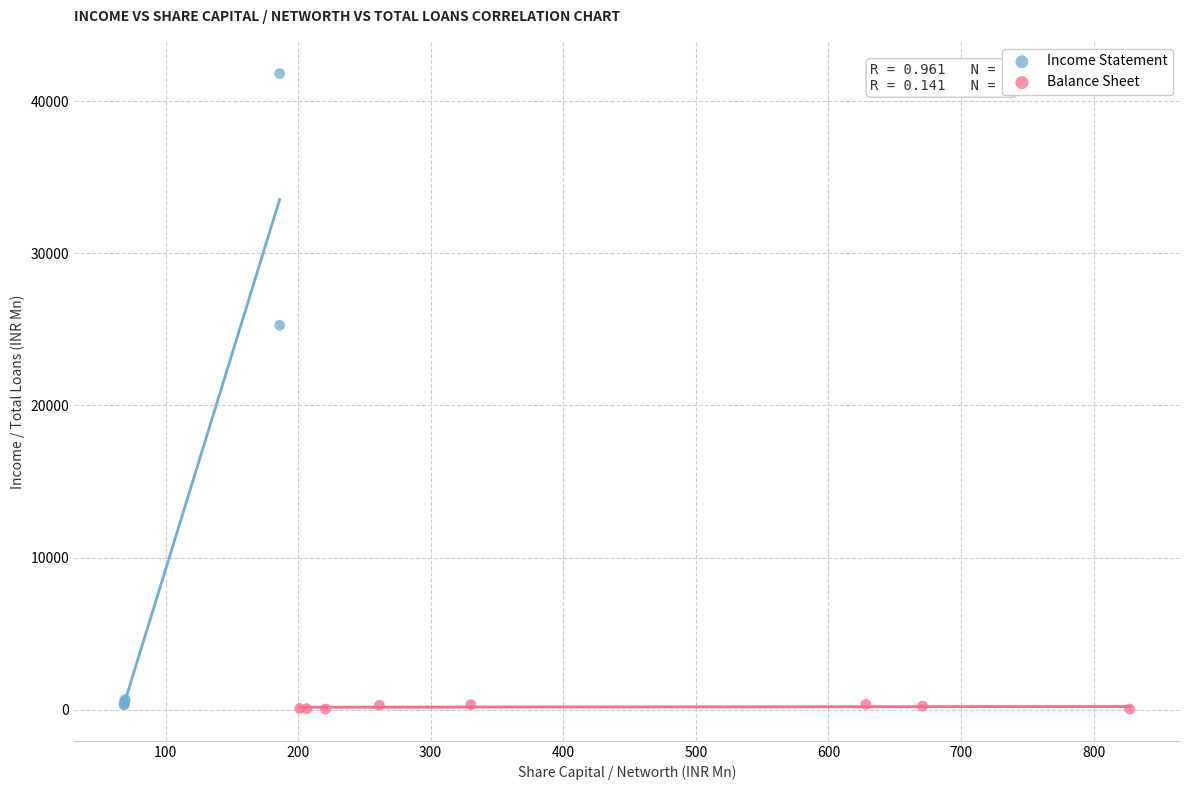

Which series has the largest Y range (max minus min)?

Income Statement